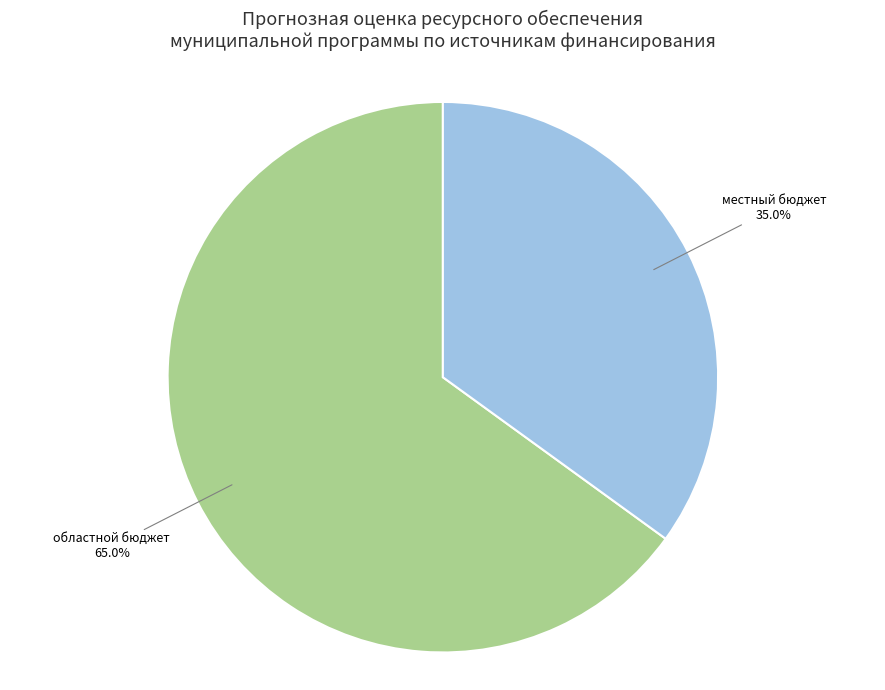

Is there a majority slice in this chart?

Yes